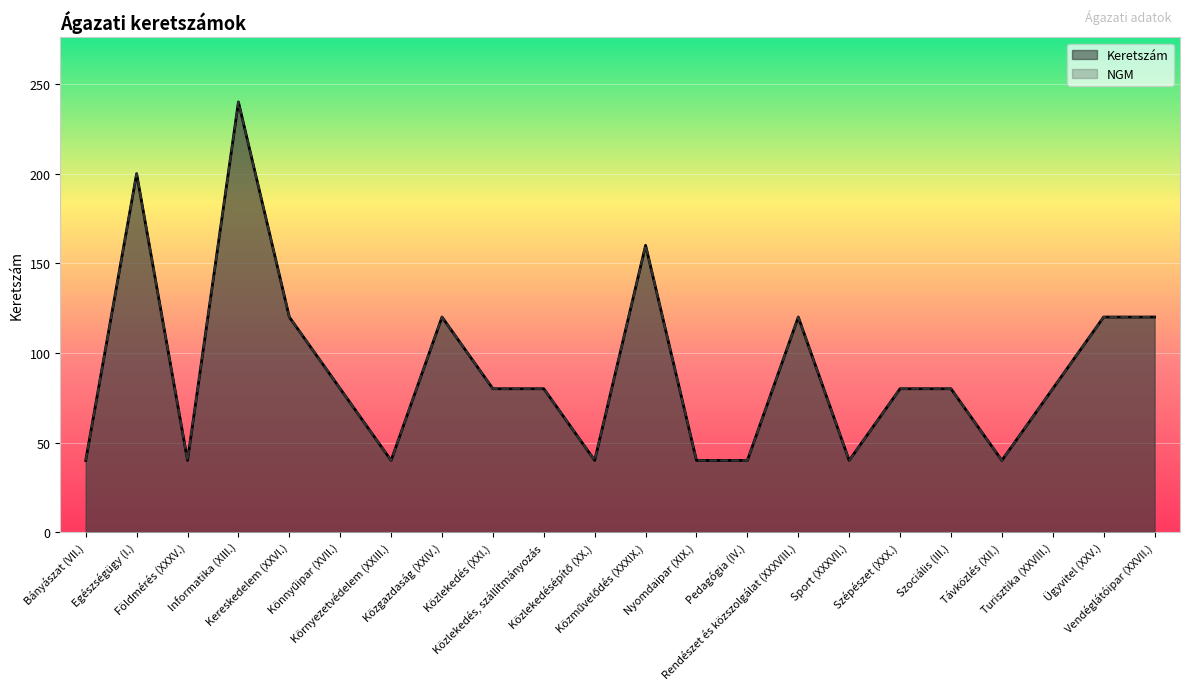

What is the lowest value of the NGM series?

40